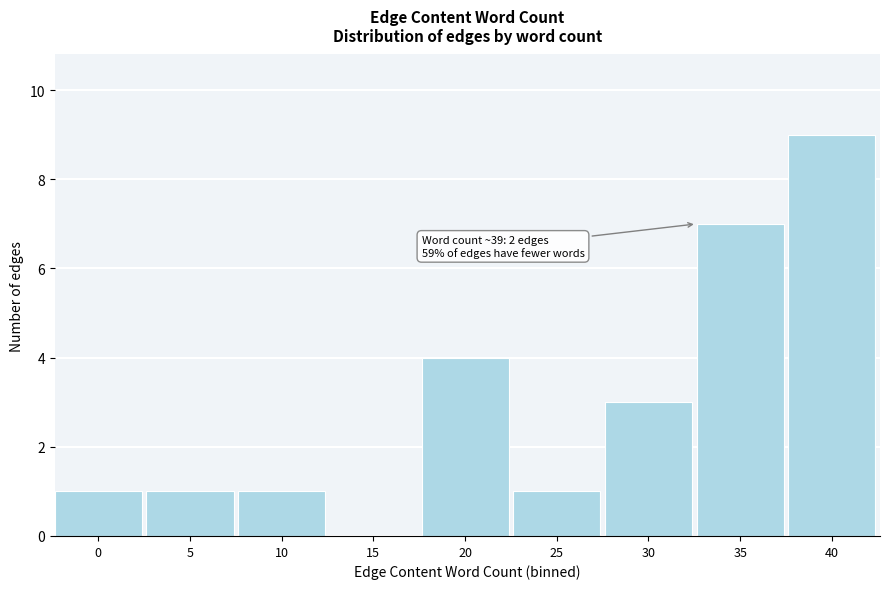

Reading left to right, what are all the values shown in this chart?

0=1	5=1	10=1	15=0	20=4	25=1	30=3	35=7	40=9